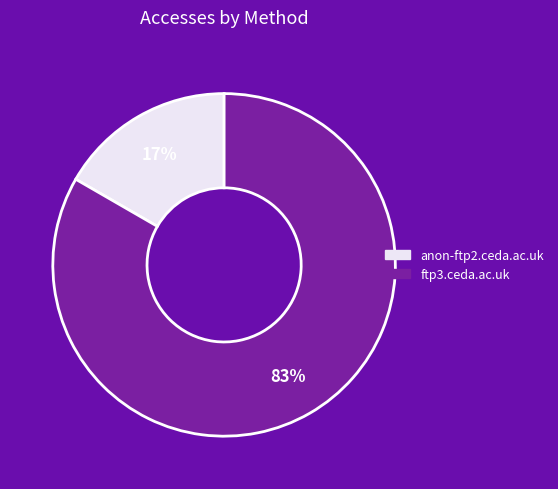

Which has a higher value, anon-ftp2.ceda.ac.uk or ftp3.ceda.ac.uk?

ftp3.ceda.ac.uk